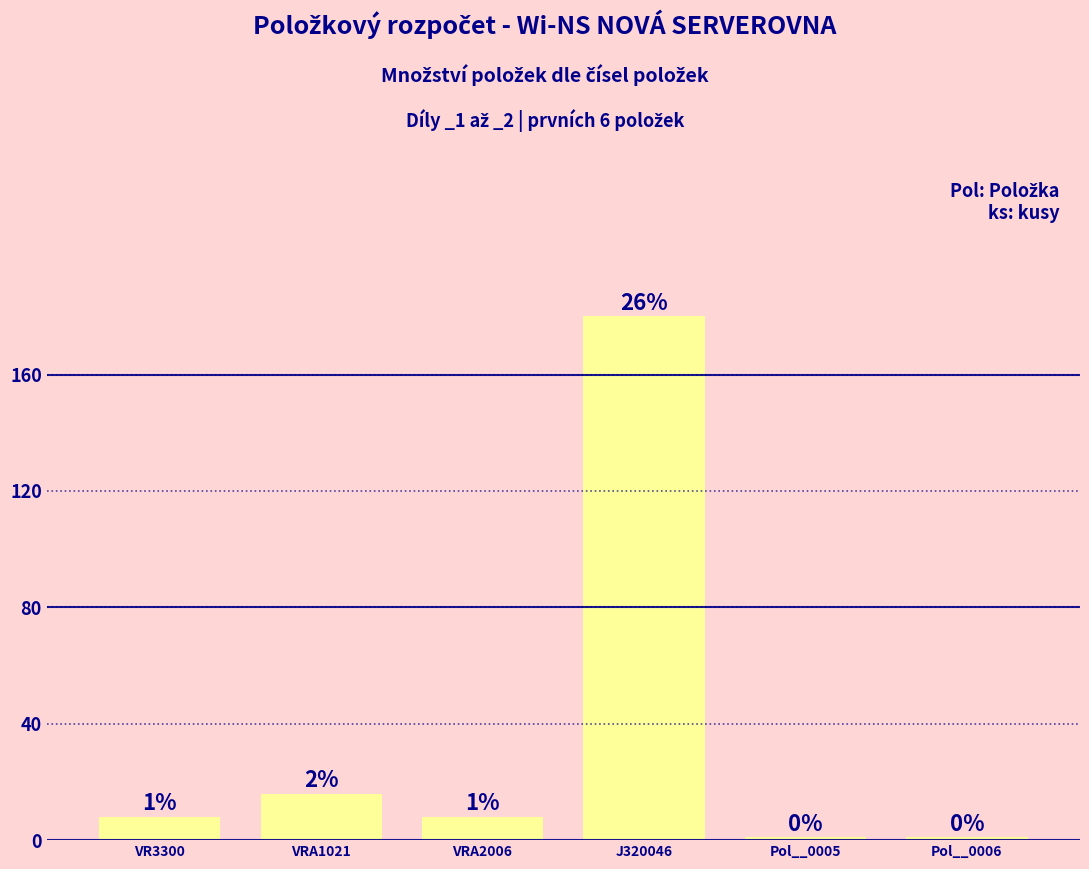

How many bars are there in total?

6